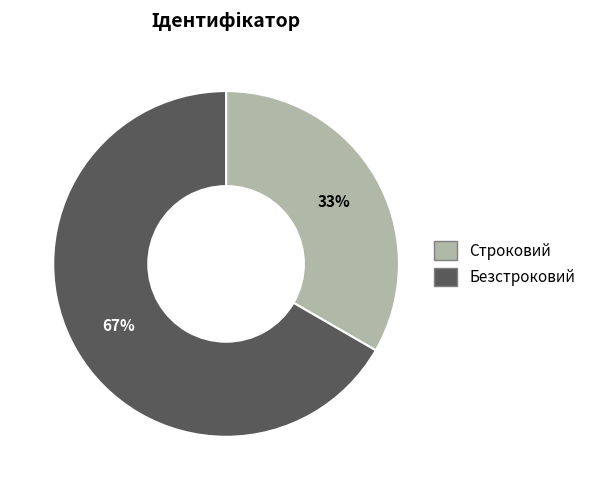

To the nearest percent, what is the combined percentage of Безстроковий and Строковий?

100%